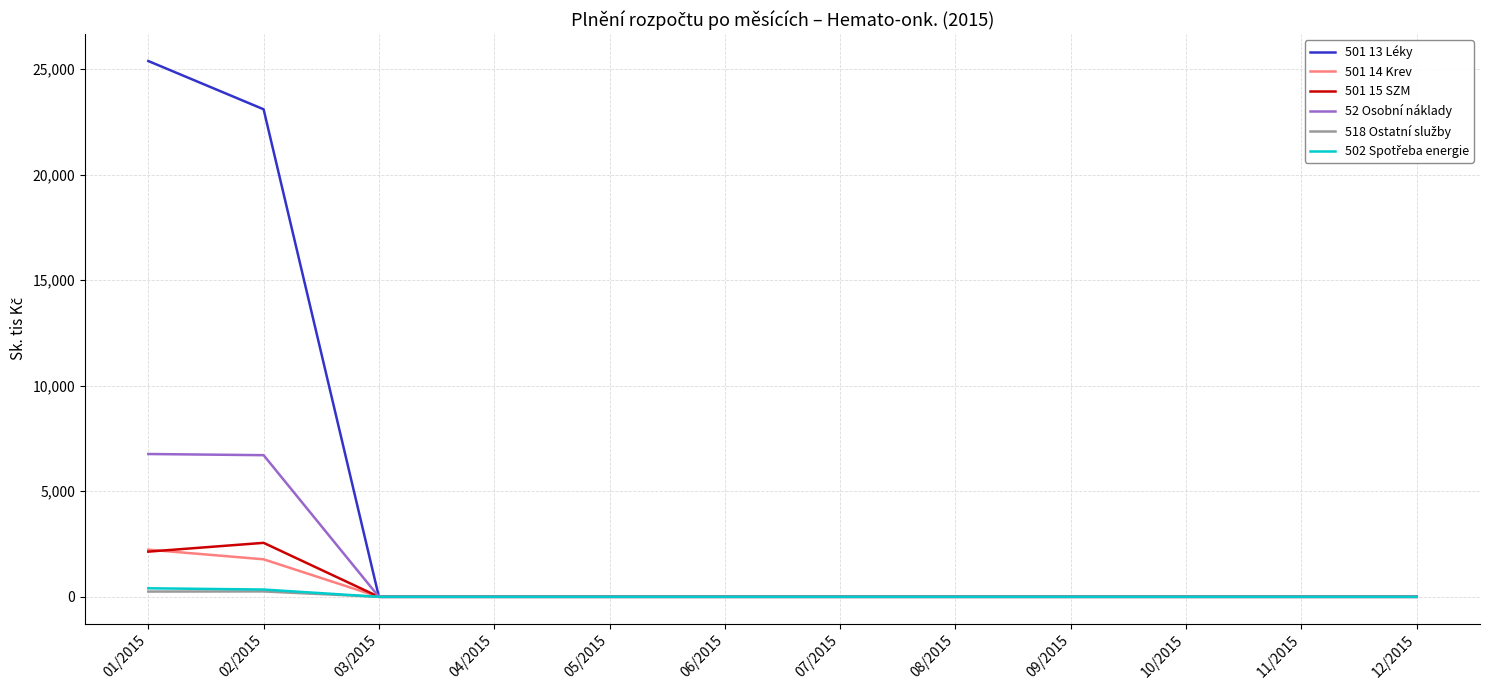

Which category has the highest value across all series?

01/2015